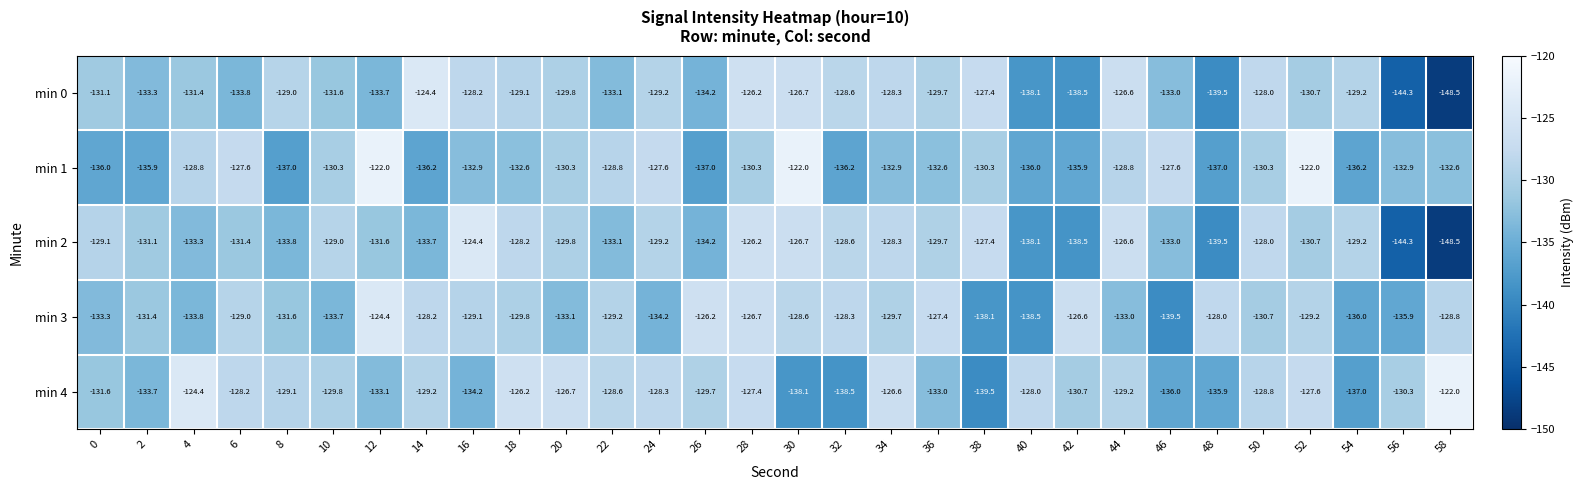

The min 1 series shows -83.4 at 54. True or false?

False